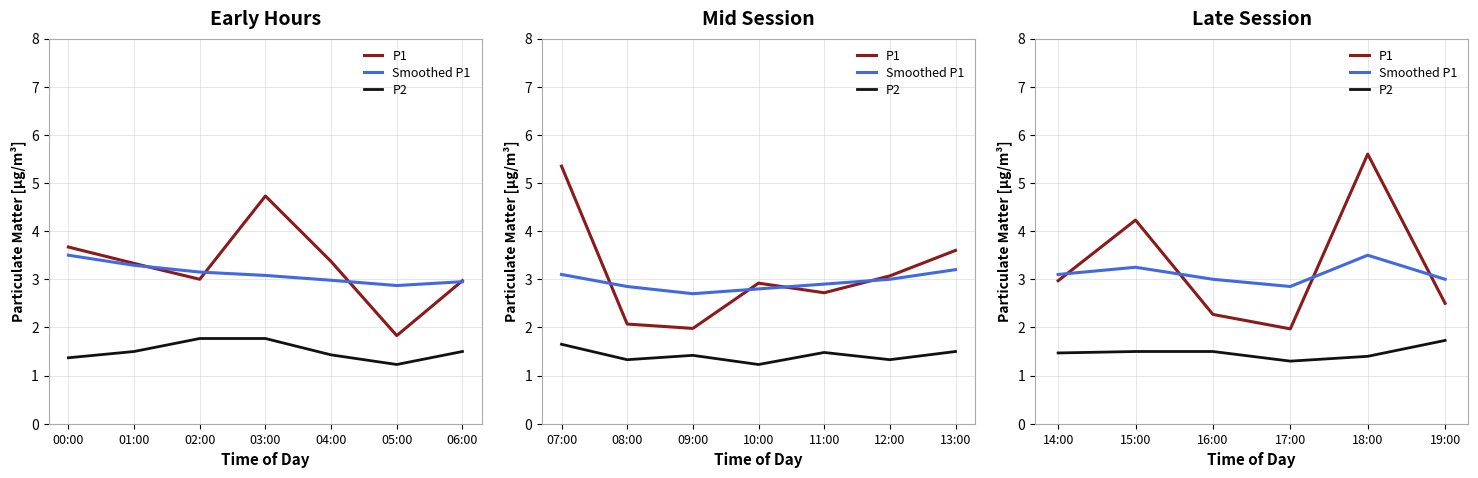

True or false: P2 and P1 intersect in this chart.

False